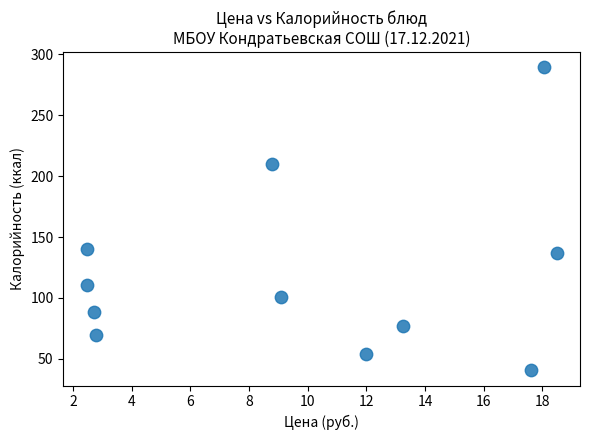

What is the average Y value?

119.7